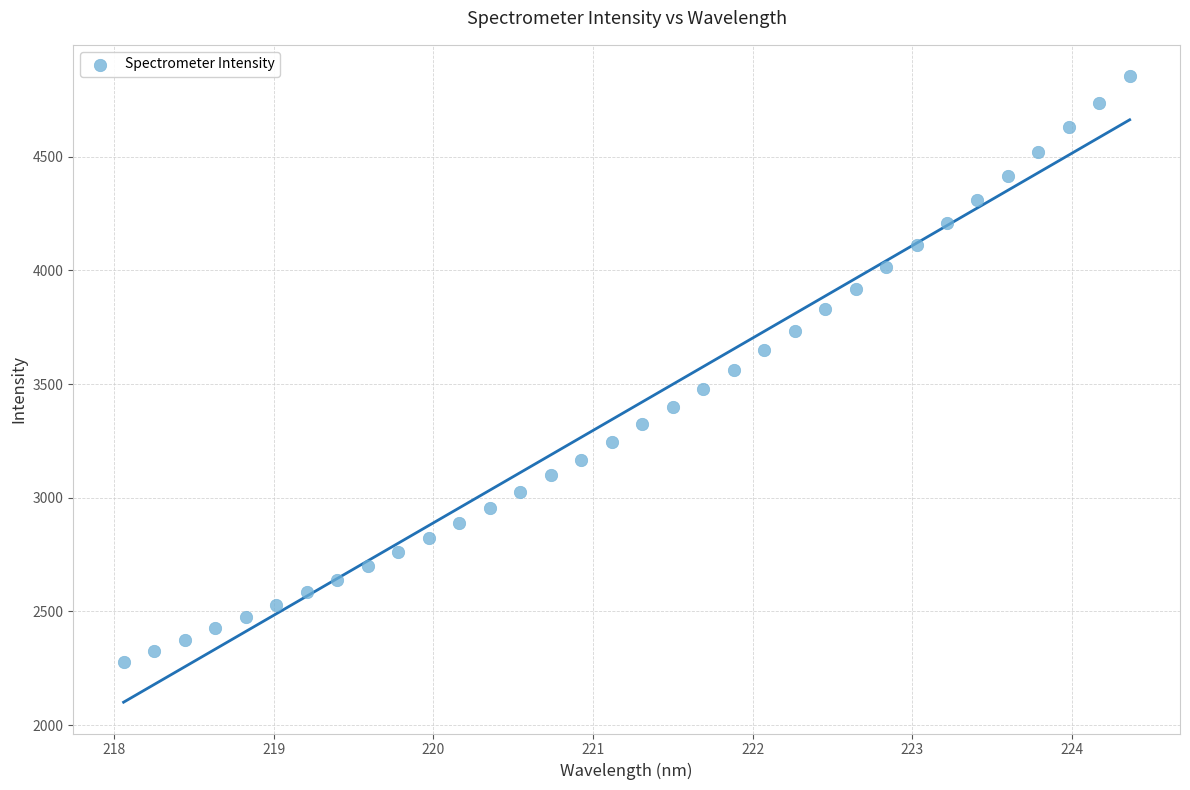

What is the range of Y values (max minus min)?

2576.5